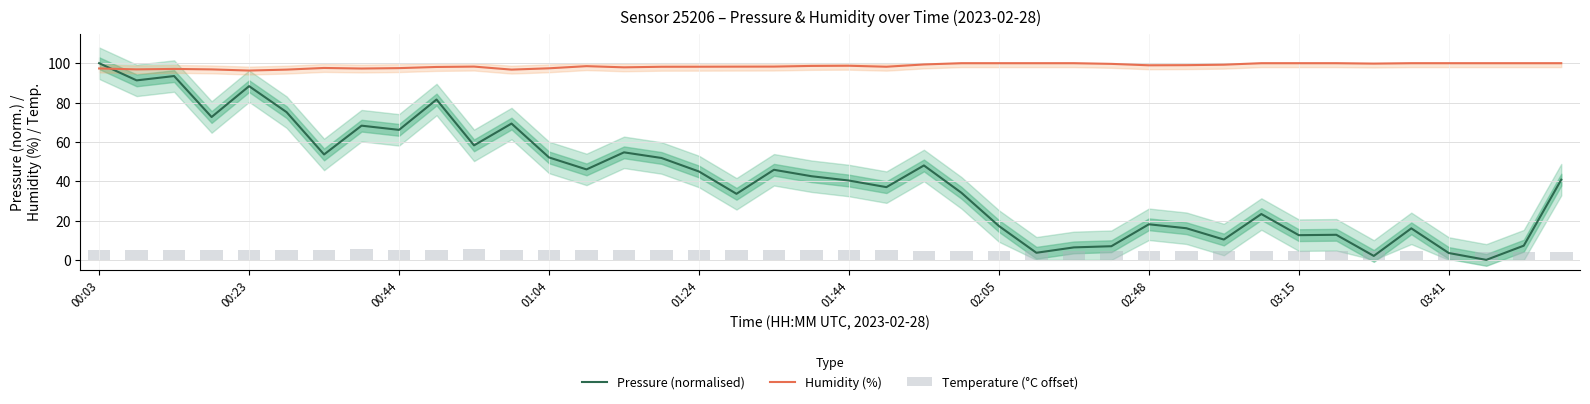

How many intersections are there between Humidity (%) and Pressure (normalised)?

1